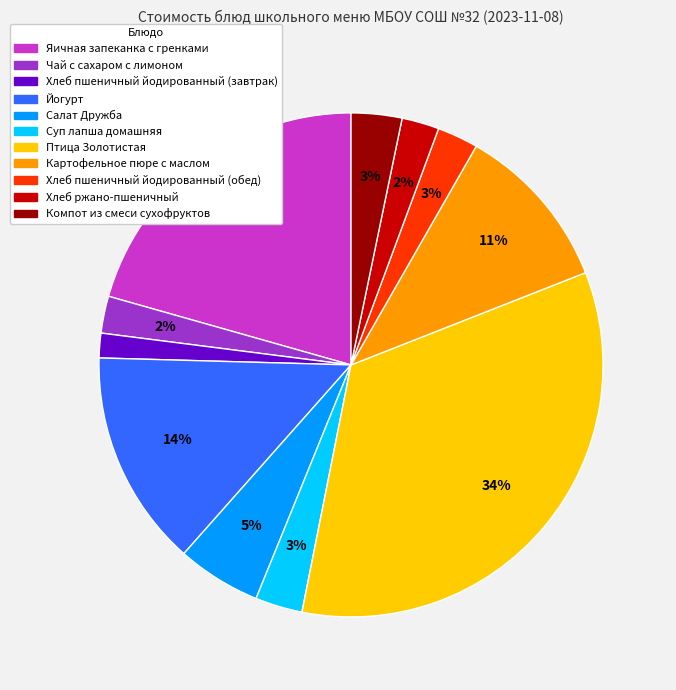

What percentage is the Хлеб ржано-пшеничный slice, to the nearest percent?

2%